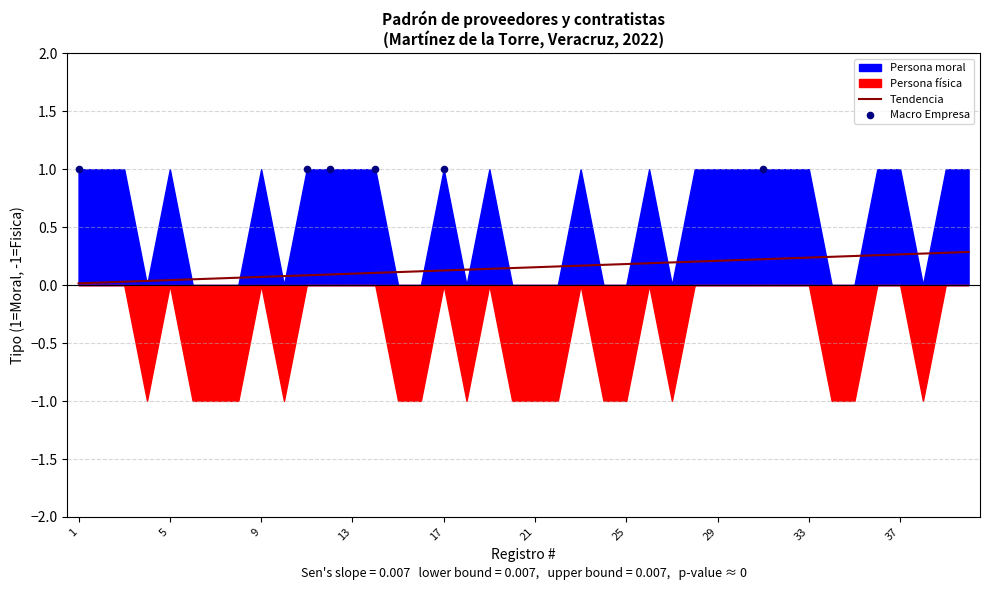

Which series has the largest Y range (max minus min)?

Persona moral